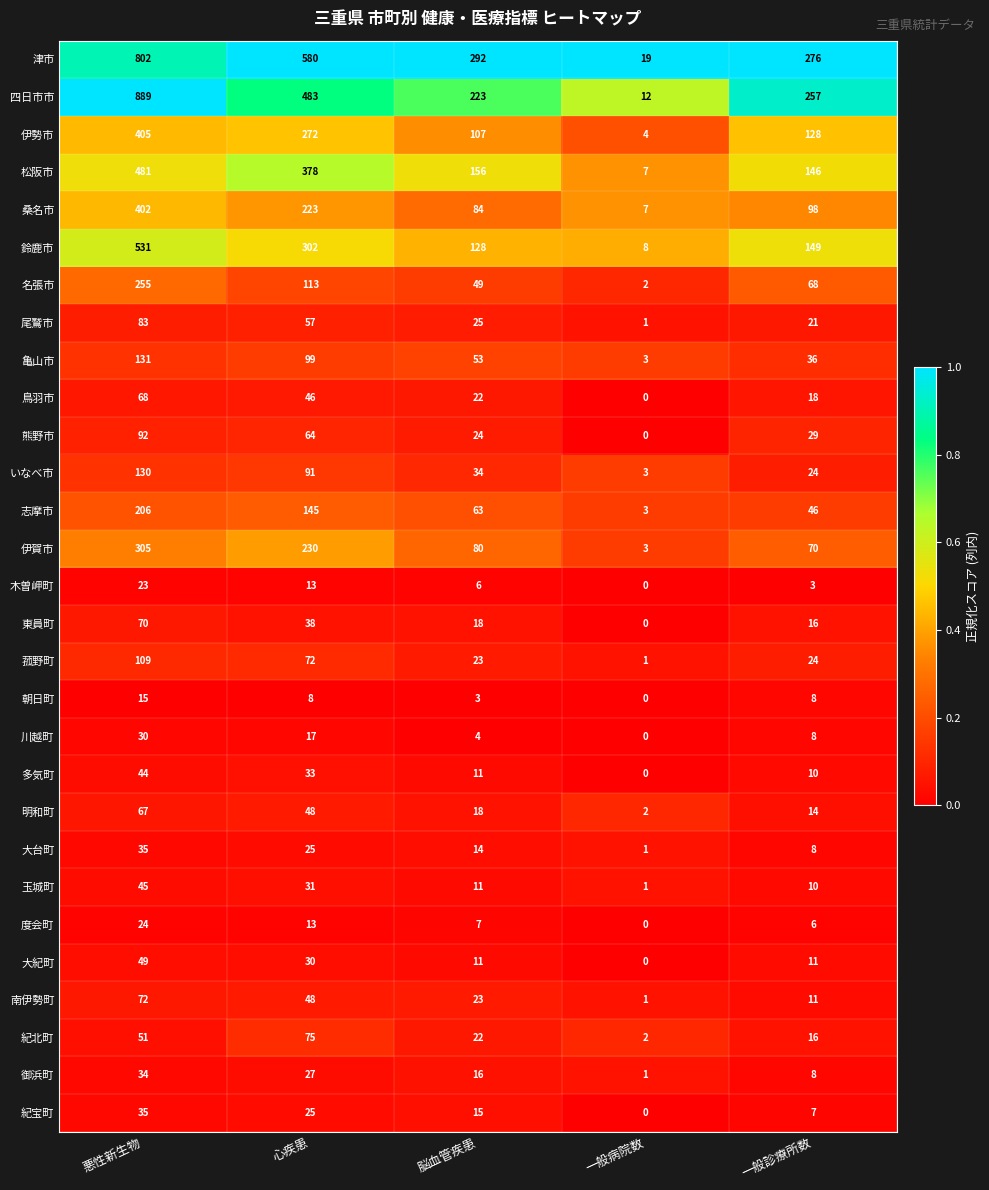

Rank the categories by 紀北町 value from lowest to highest.

一般病院数, 一般診療所数, 脳血管疾患, 悪性新生物, 心疾患